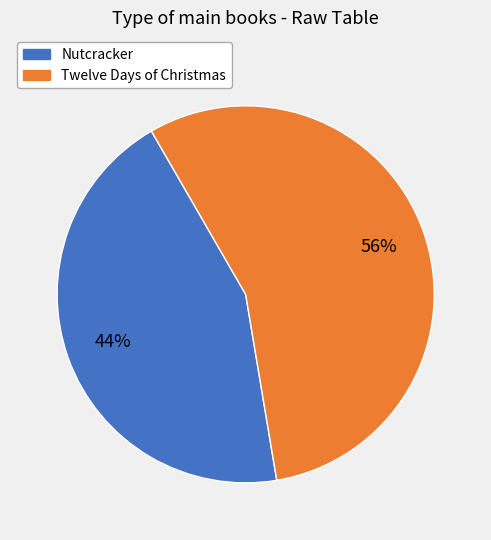

Rank the categories by value from lowest to highest.

Nutcracker, Twelve Days of Christmas